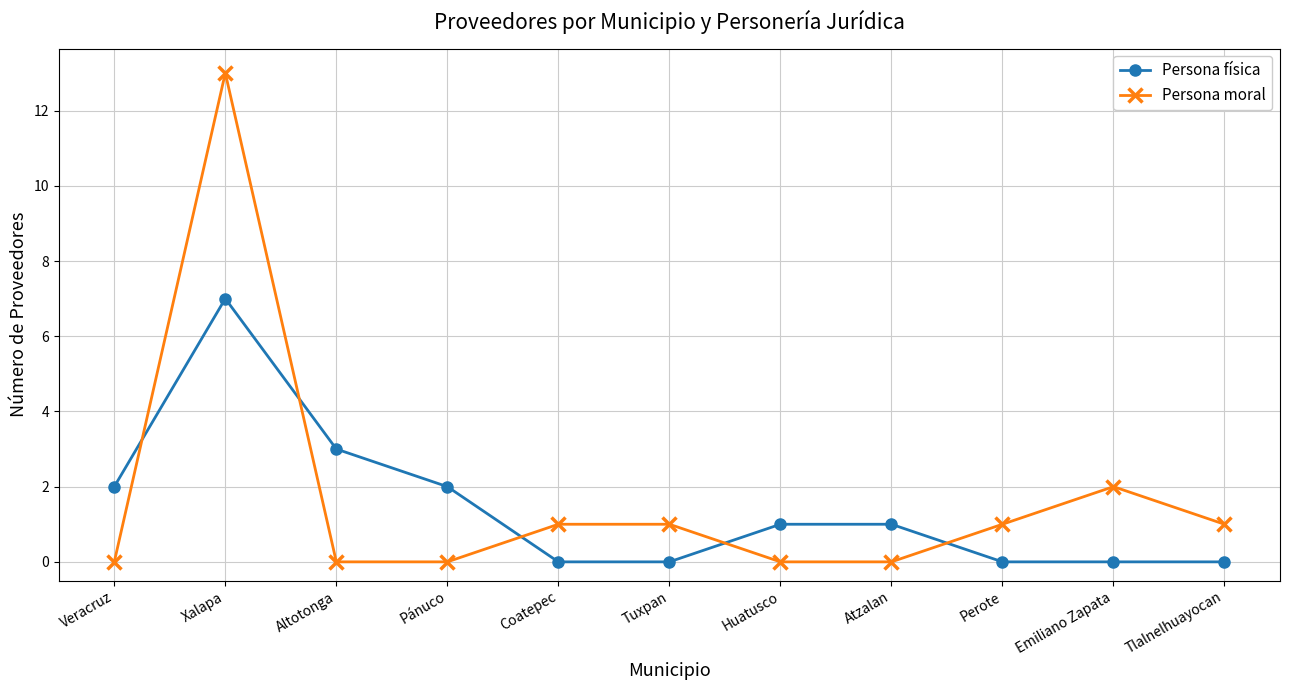

Which series changed the most between Altotonga and Tlalnelhuayocan?

Persona física